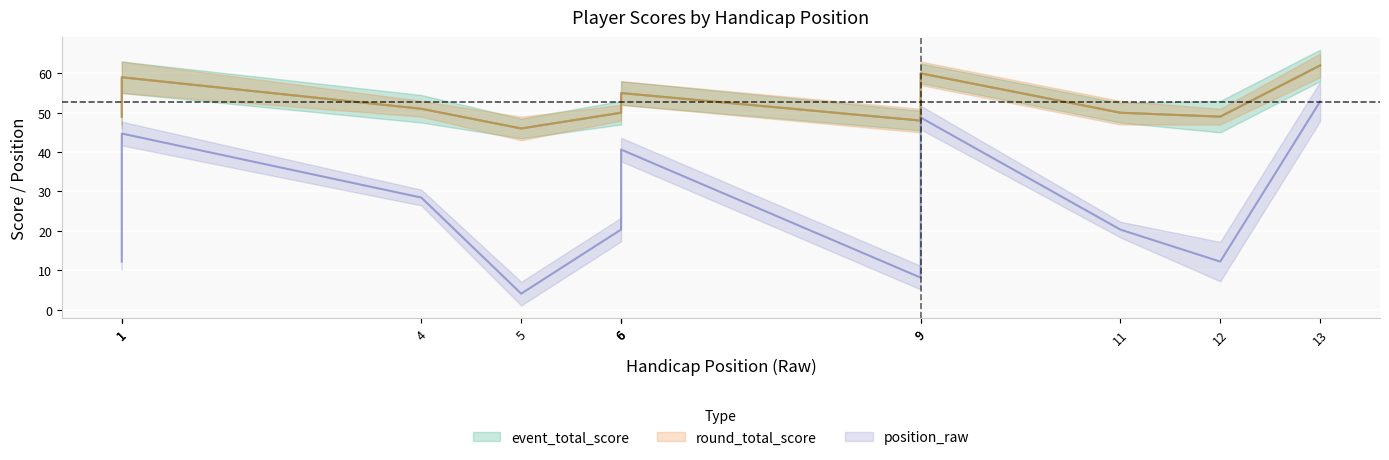

What is the minimum value for round_total_score?

46.0